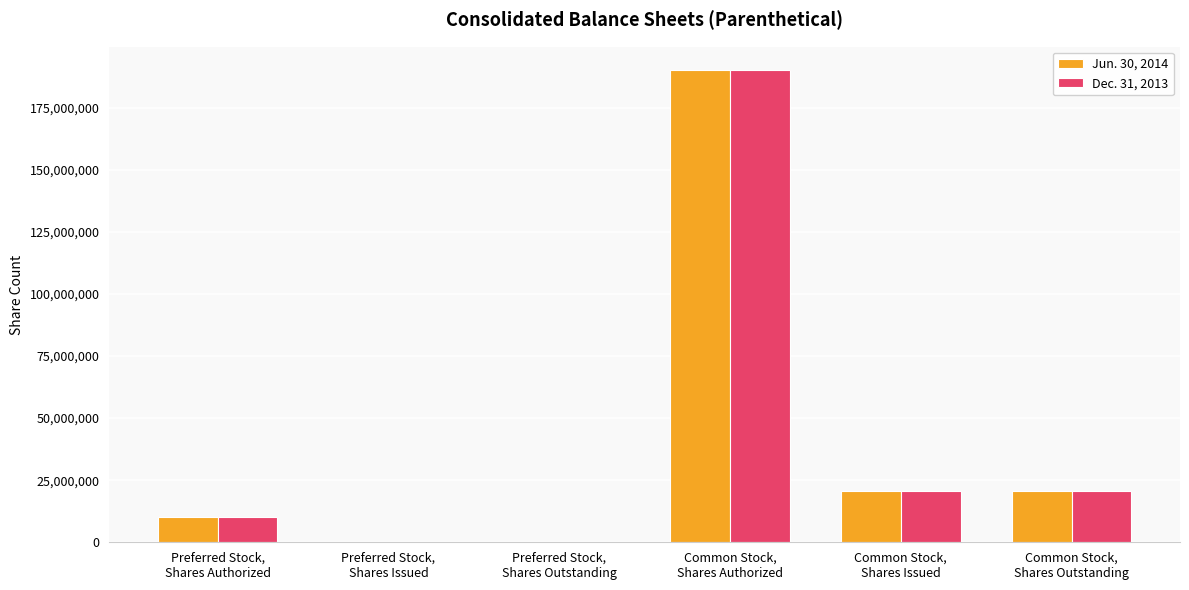

What is the maximum value shown in the chart?

190000000